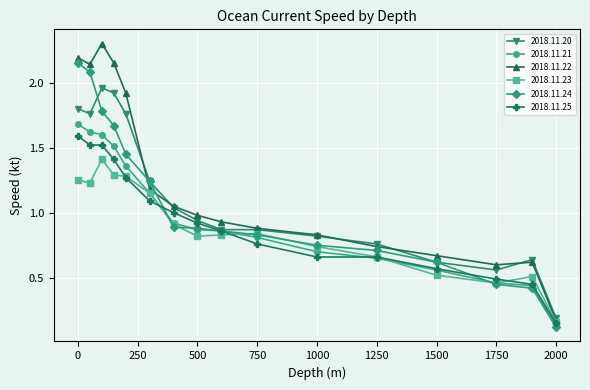

At how many categories does at least one series exceed 0?

16